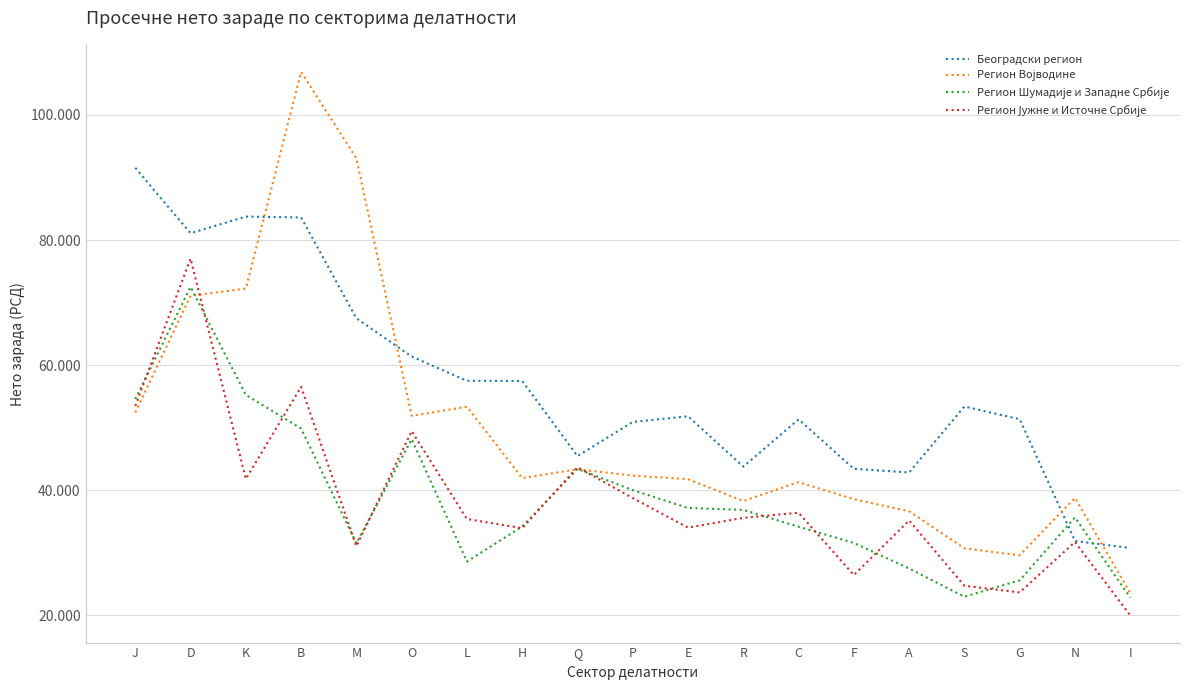

Reading left to right, extract all data points from this chart.

Београдски регион: J=91539	D=81076	K=83746	B=83600	M=67487	O=61368	L=57493	H=57465	Q=45451	P=50917	E=51819	R=43767	C=51324	F=43417	A=42841	S=53380	G=51350	N=31888	I=30754
Регион Војводине: J=52435	D=71081	K=72232	B=106859	M=93069	O=51884	L=53352	H=41935	Q=43343	P=42336	E=41766	R=38272	C=41293	F=38564	A=36636	S=30700	G=29597	N=38765	I=23566
Регион Шумадије и Западне Србије: J=54578	D=72506	K=55241	B=49860	M=31512	O=48154	L=28590	H=34199	Q=43415	P=40008	E=37161	R=36854	C=34167	F=31567	A=27481	S=22961	G=25596	N=35652	I=22832
Регион Јужне и Источне Србије: J=53478	D=77025	K=41809	B=56523	M=31044	O=49457	L=35394	H=33928	Q=43672	P=38742	E=34010	R=35579	C=36398	F=26441	A=35155	S=24720	G=23666	N=31722	I=19983